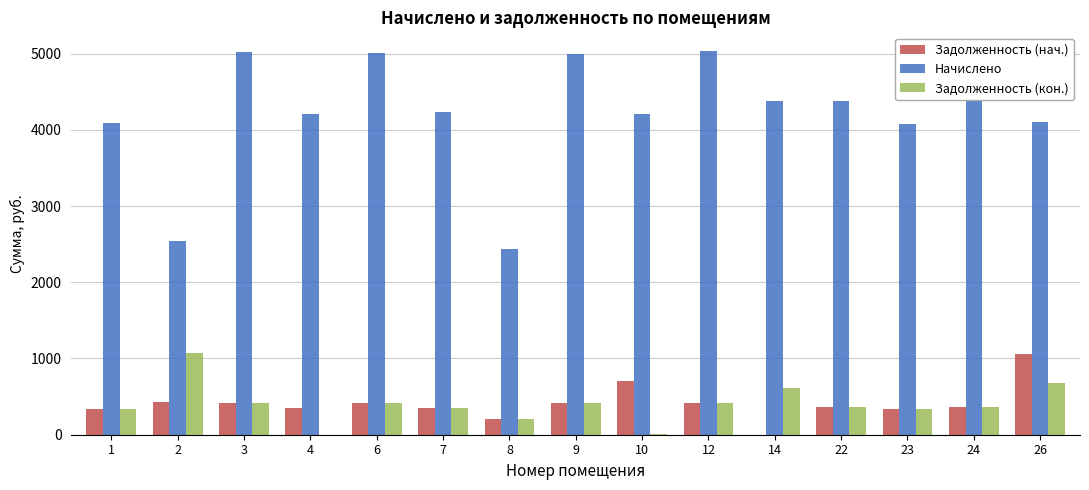

Where does the Задолженность (кон.) series first go above 365?

2